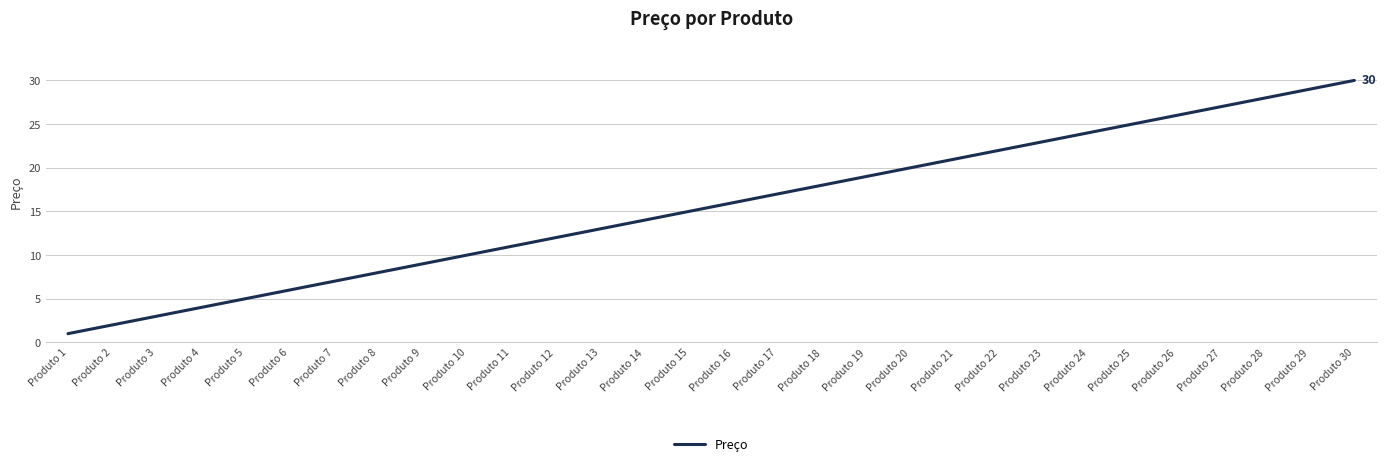

Approximately how many times larger is the value at Produto 22 compared to Produto 29?

0.8